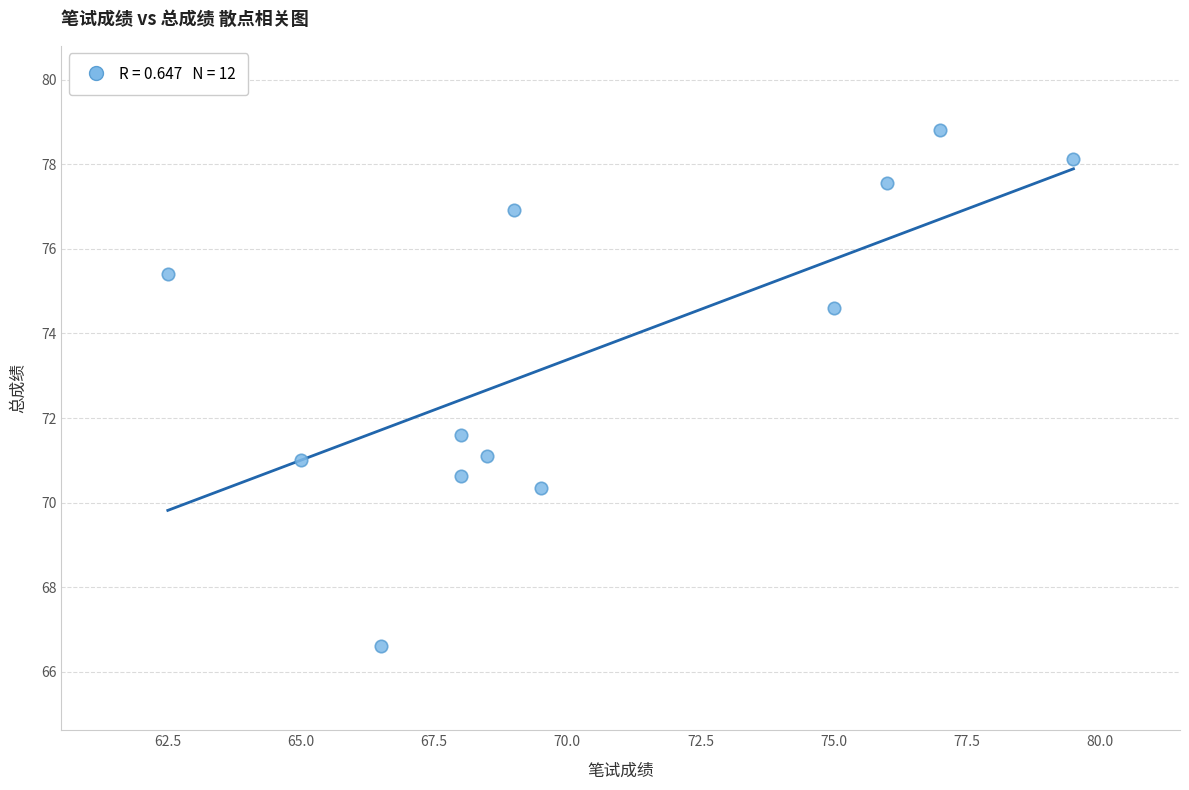

What Y value in the scatter plot is closest to 72?

71.6